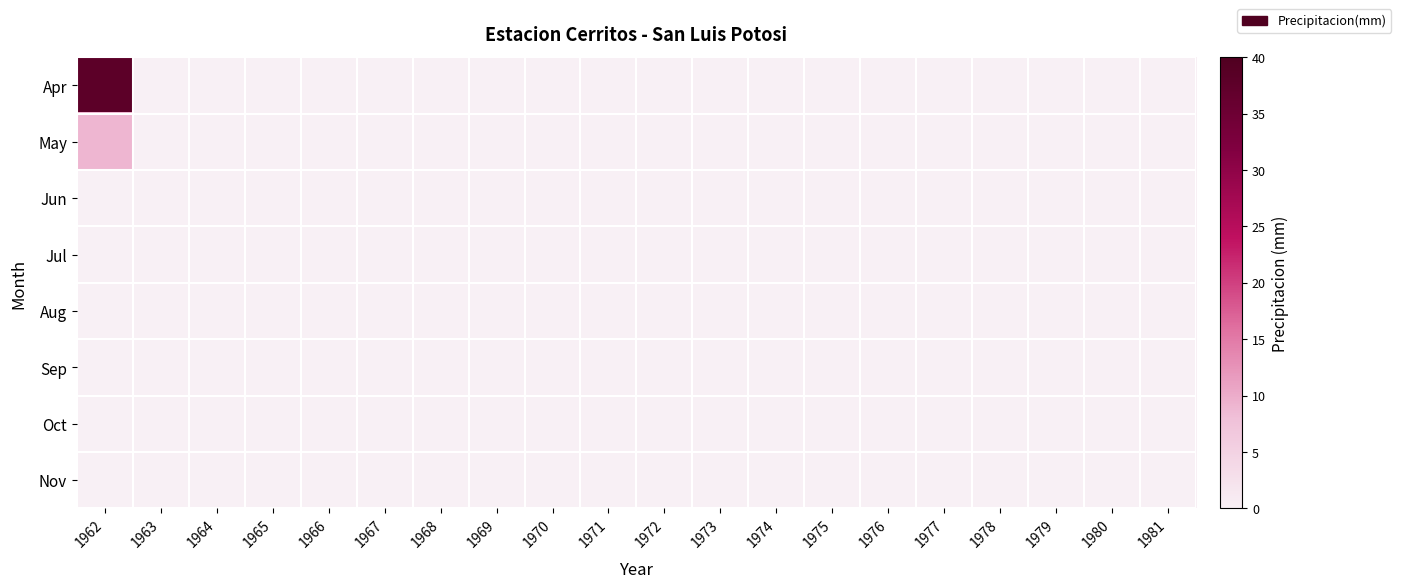

List the series in order of their peak value, lowest first.

Jun, Jul, Aug, Sep, Oct, Nov, May, Apr